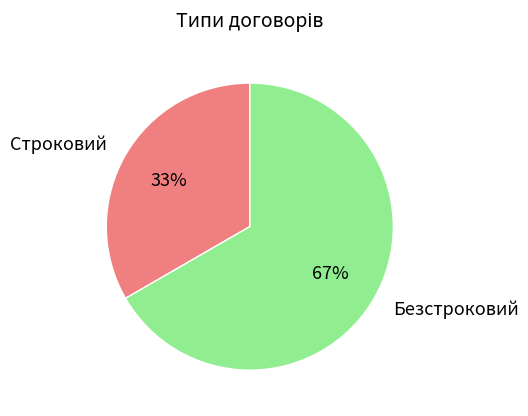

To the nearest percent, what percentage of the pie is Безстроковий?

67%